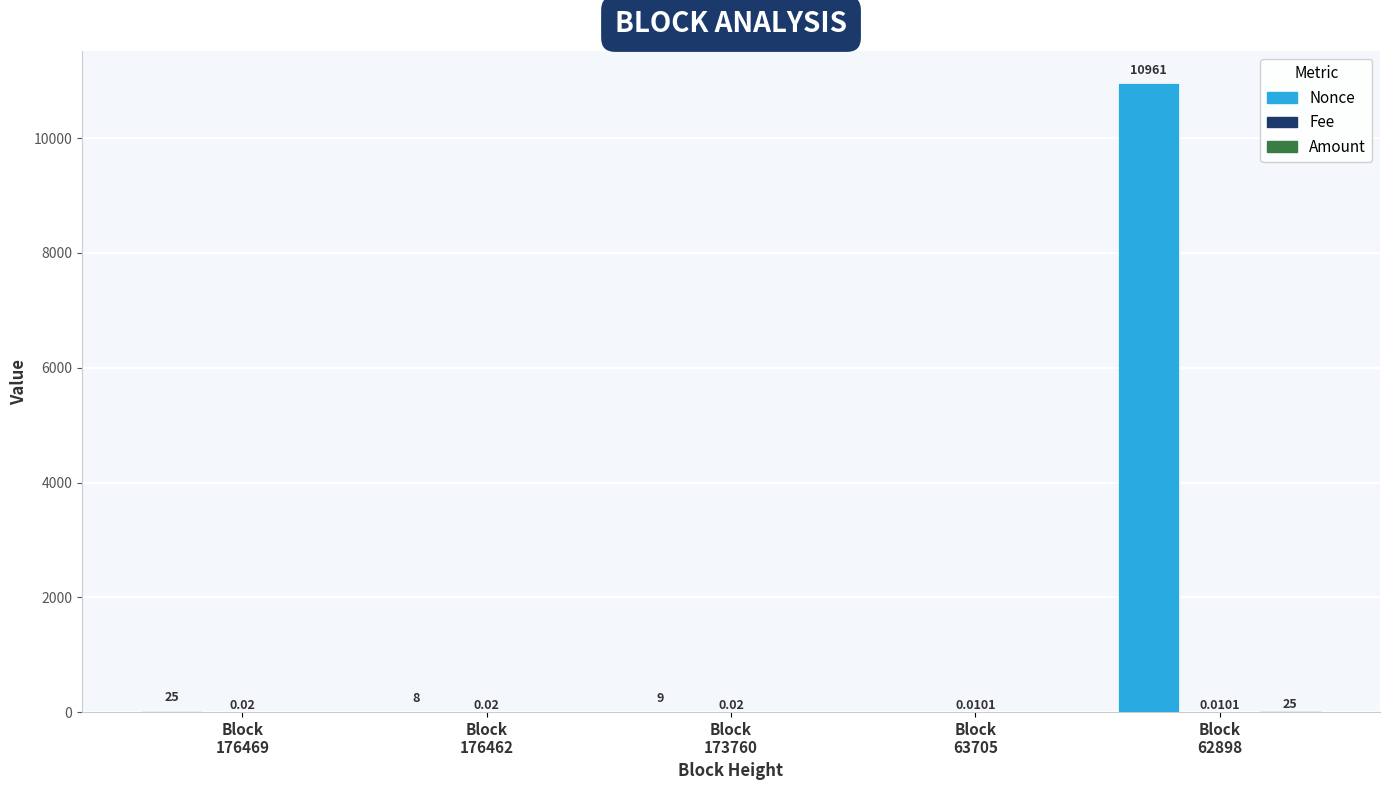

Which series has the largest total across all categories?

Nonce